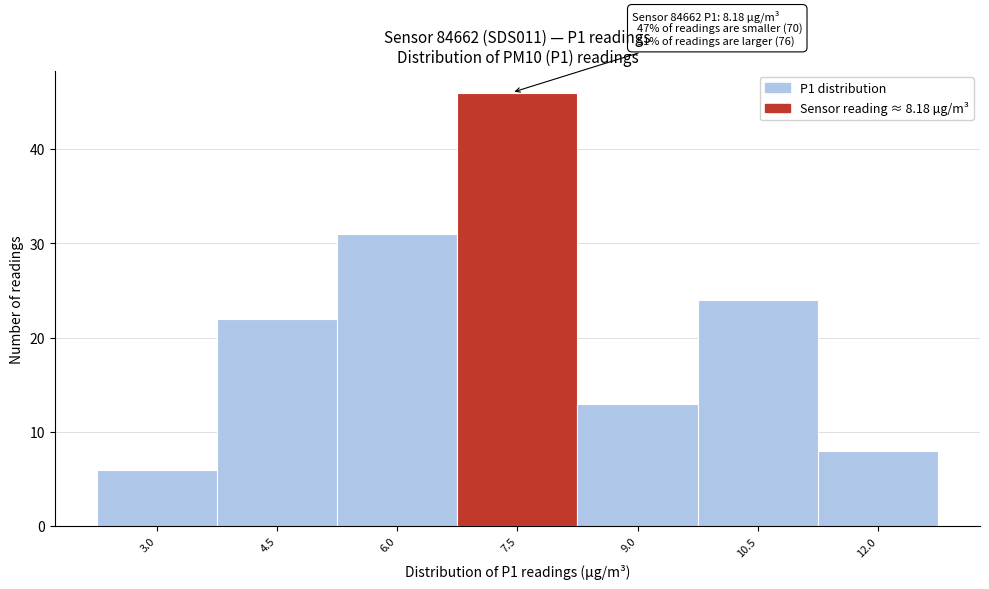

Reading left to right, extract all data points from this chart.

6	22	31	46	13	24	8